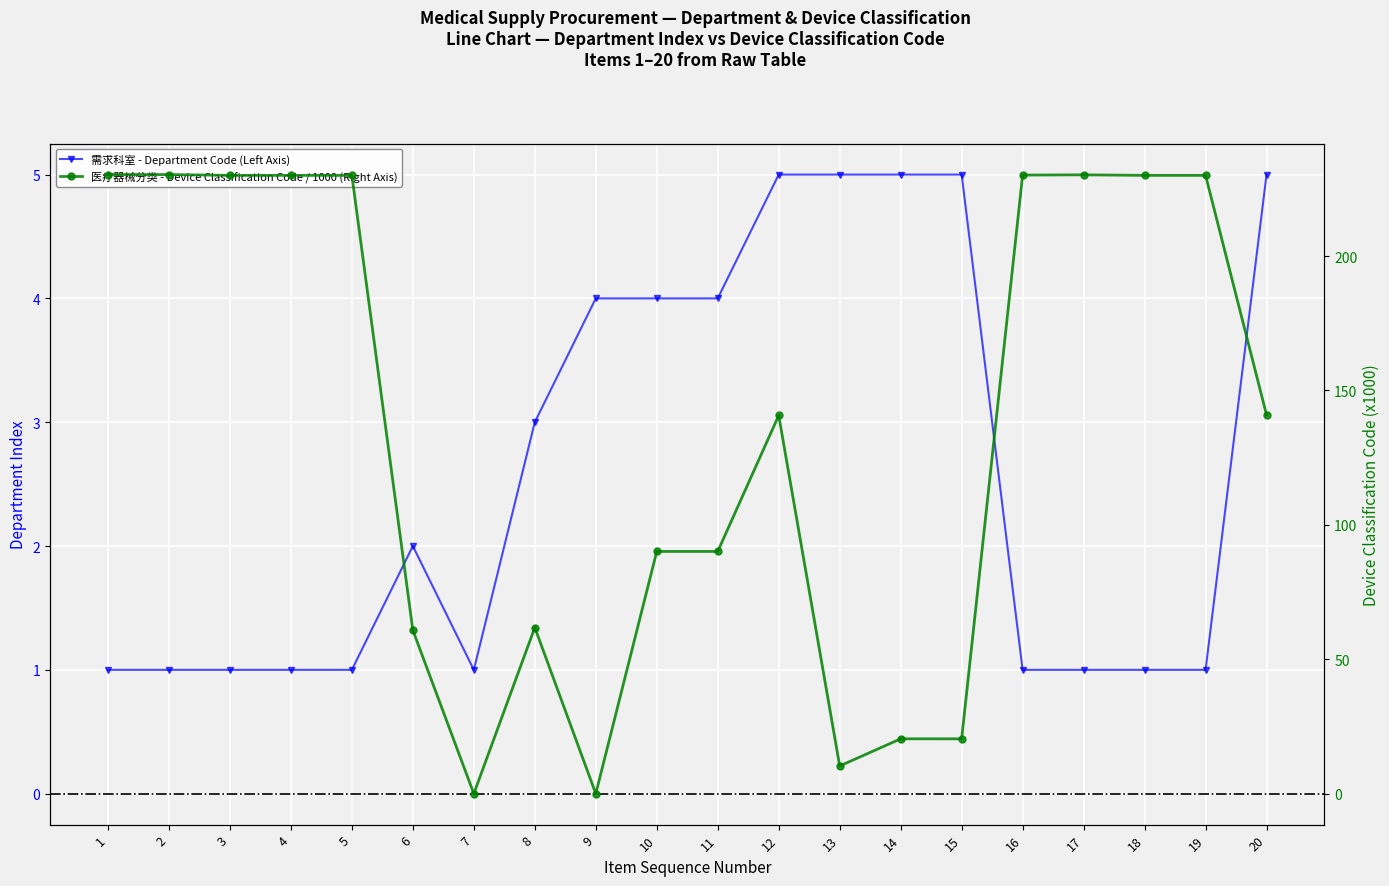

What is the difference between the highest and lowest values at 20?

135.9